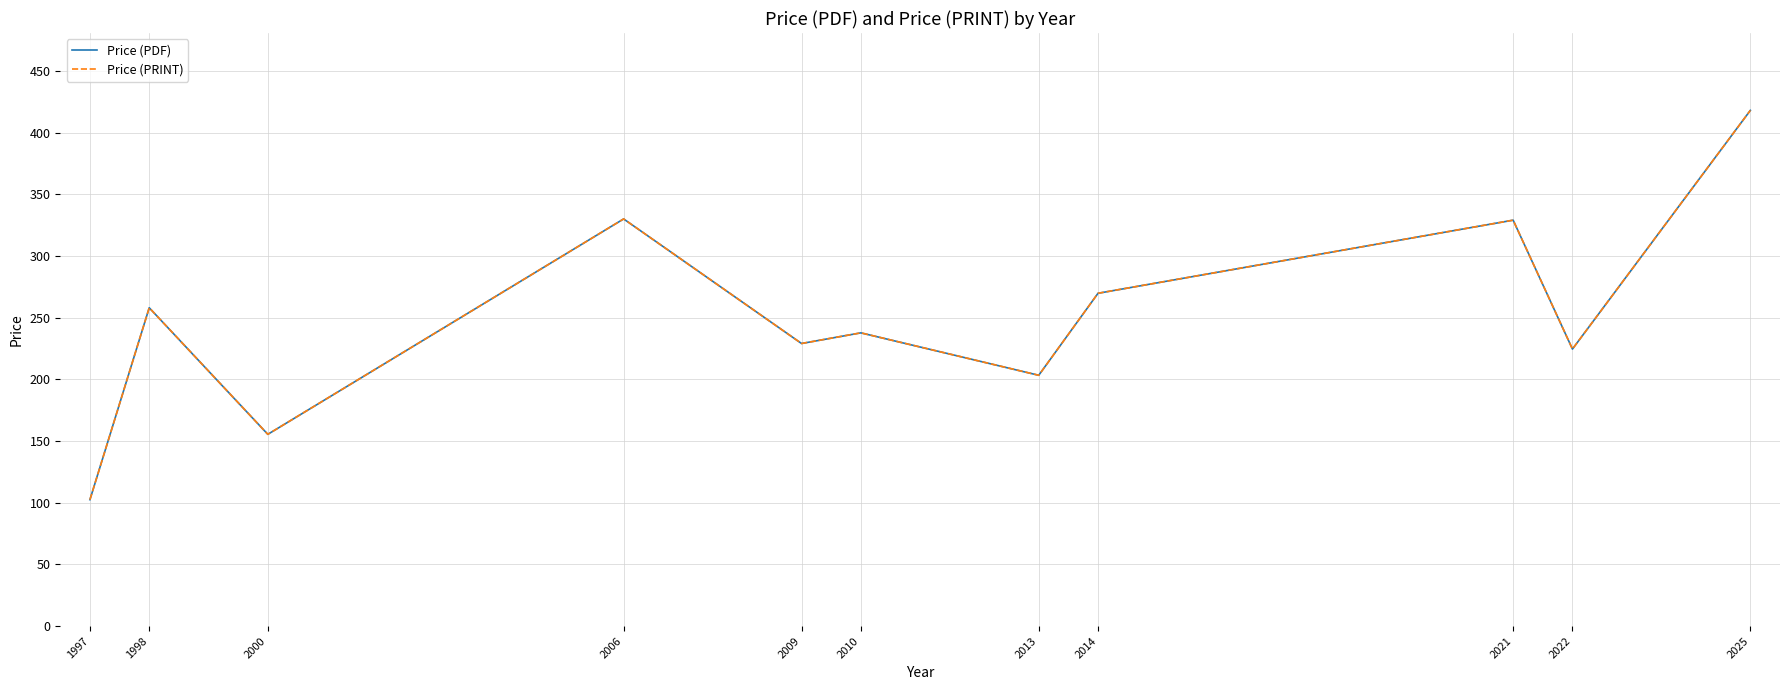

Which series has the largest range (max minus min)?

Price (PDF)